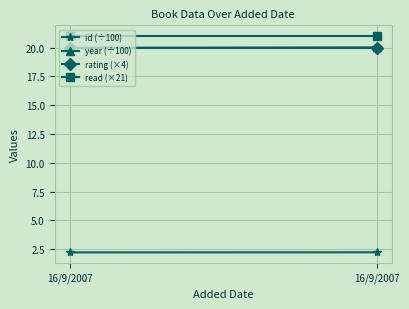

The value of read (×21) at 16/9/2007 is 11.9. True or false?

False